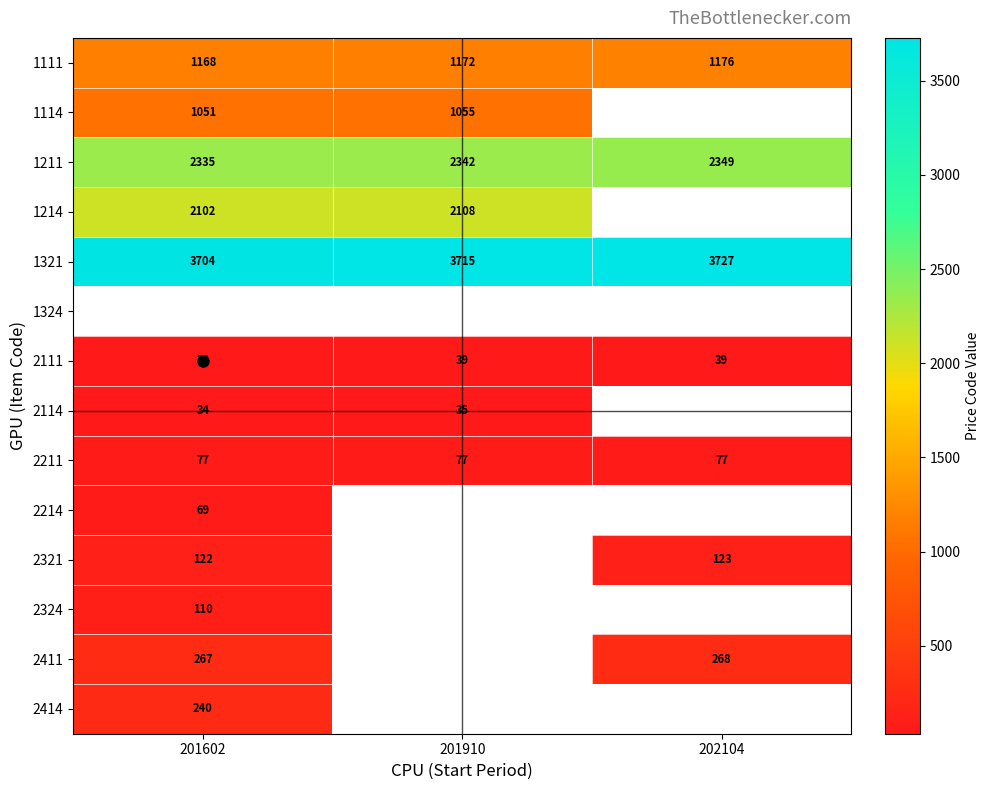

What is the sum of all 1111 values?

3516